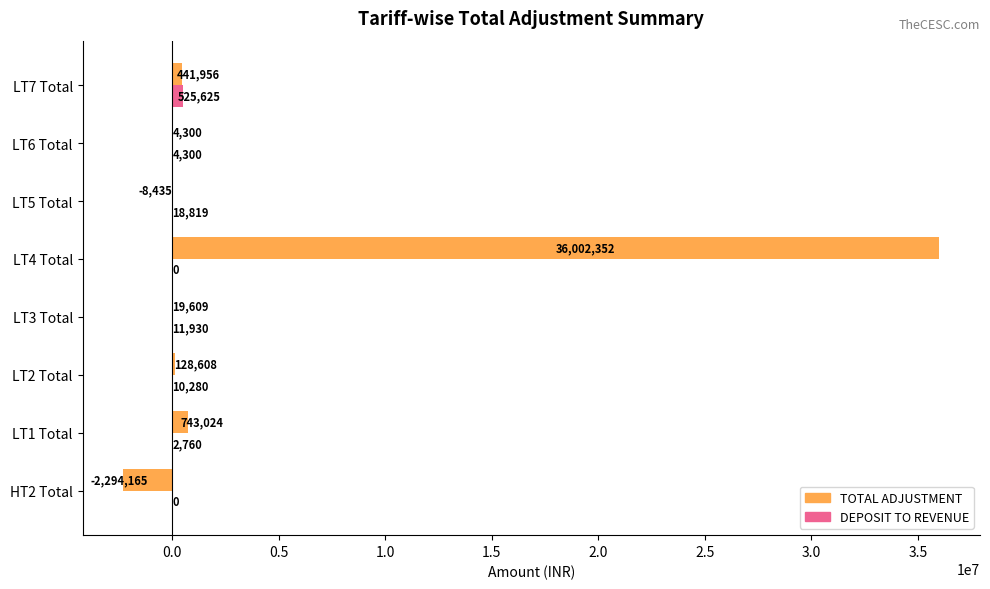

Count the number of categories in the chart.

8